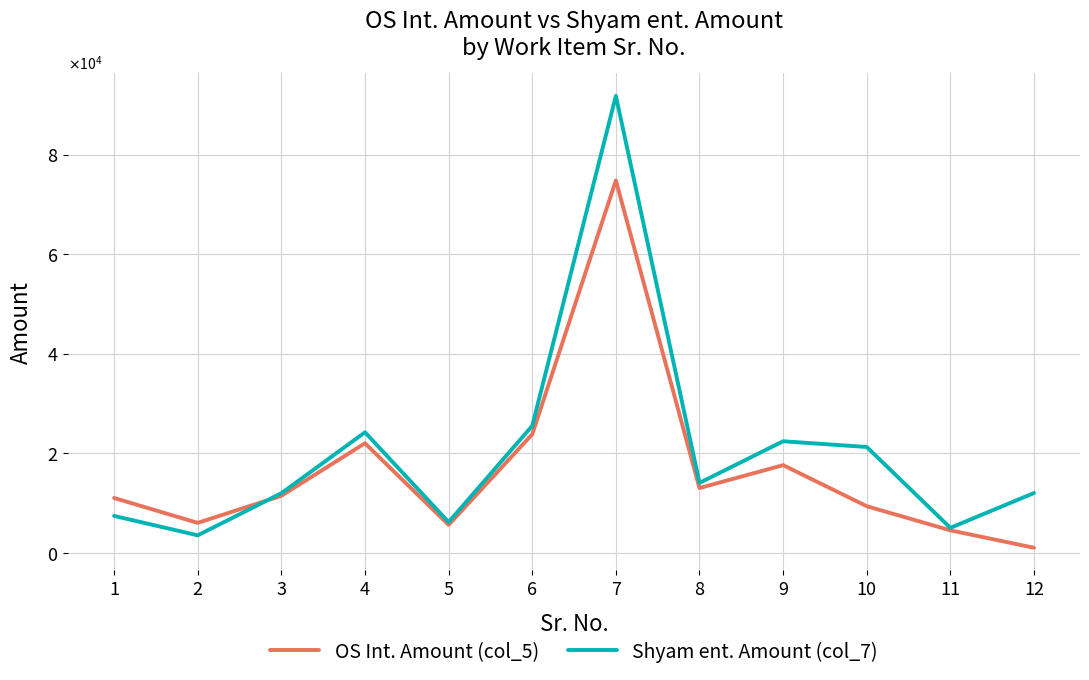

What value does the OS Int. Amount (col_5) series have at 2?

6000